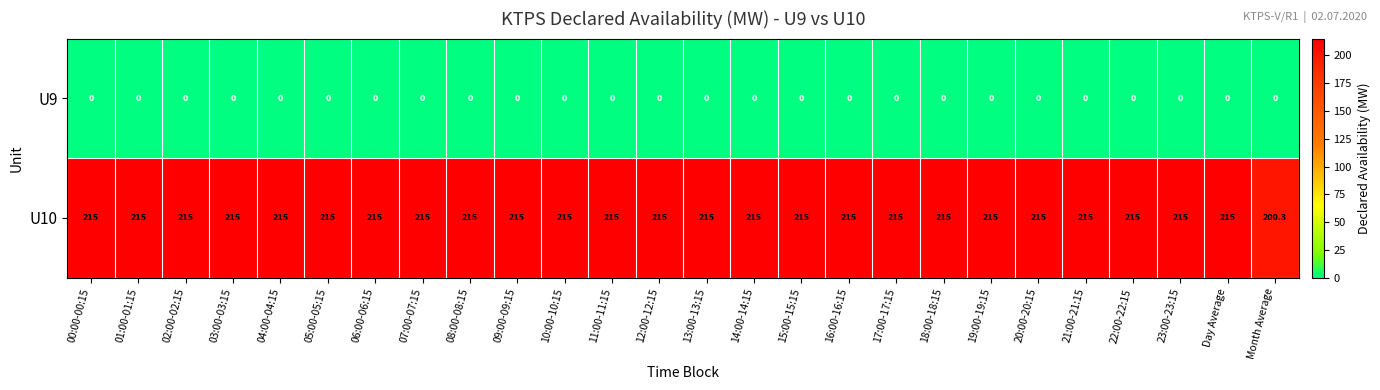

Which series has the largest total across all categories?

U10